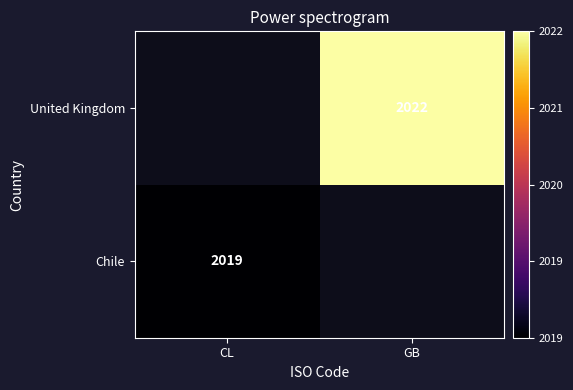

Is it true that United Kingdom equals 3371.6 at GB?

False